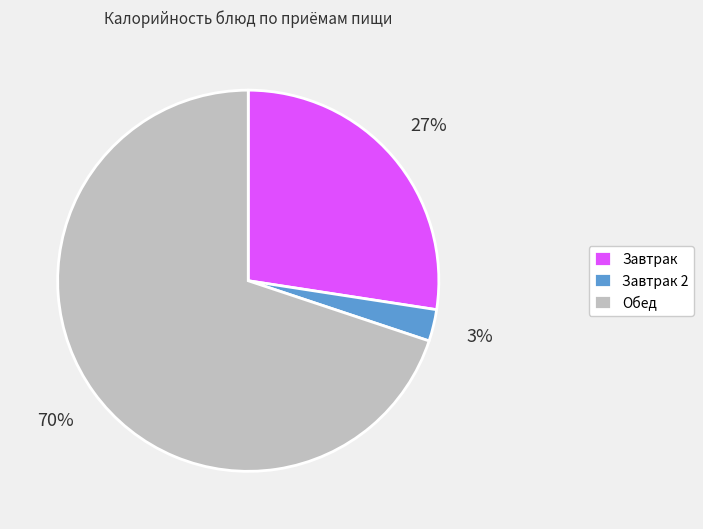

True or false: Обед accounts for 81% of the total.

False